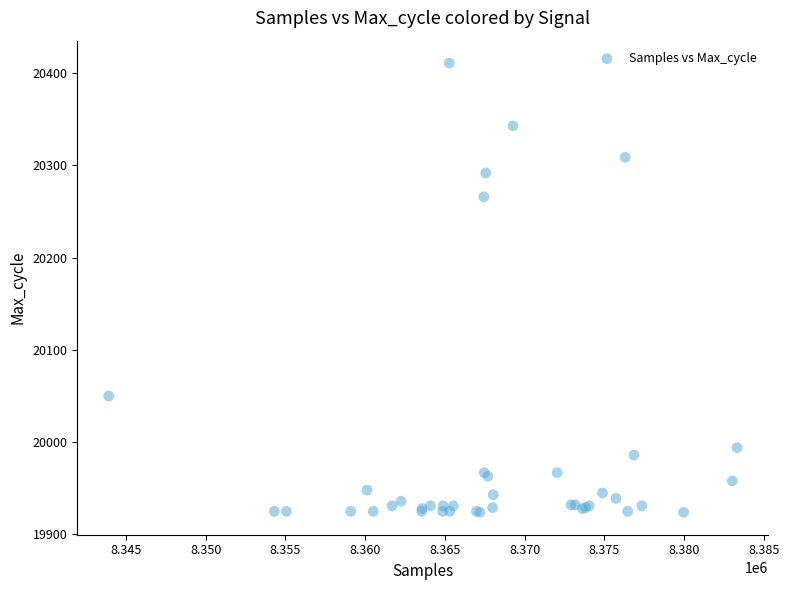

What Y value in the scatter plot is closest to 20167?

20266